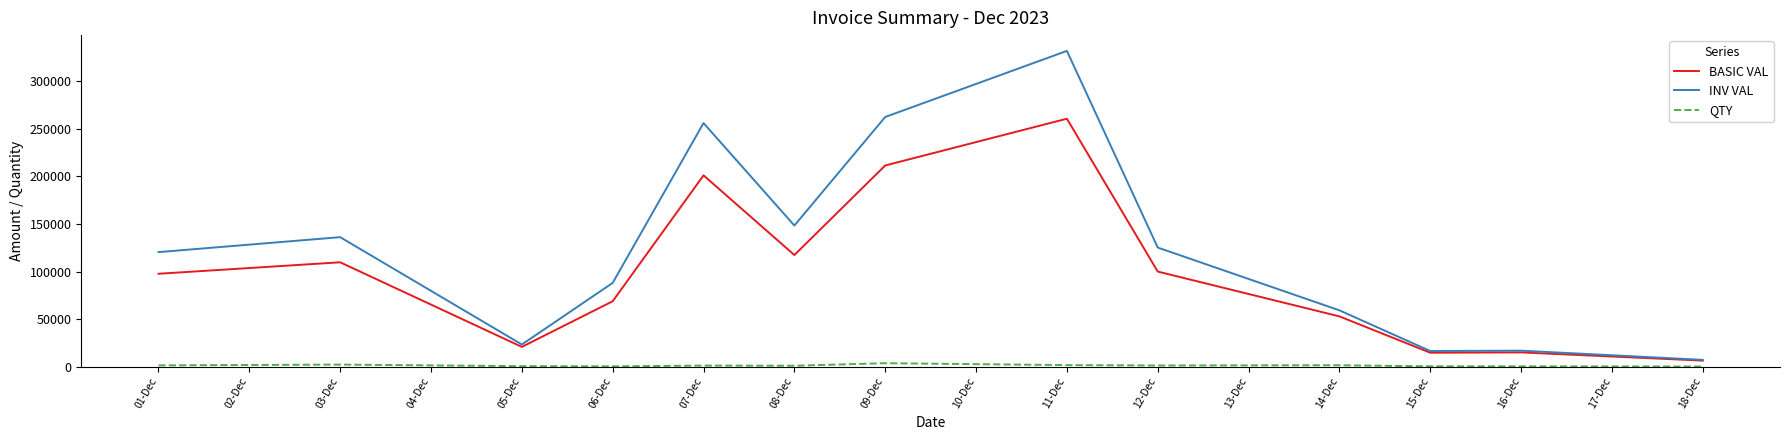

Where is the first local minimum for BASIC VAL?

05-Dec